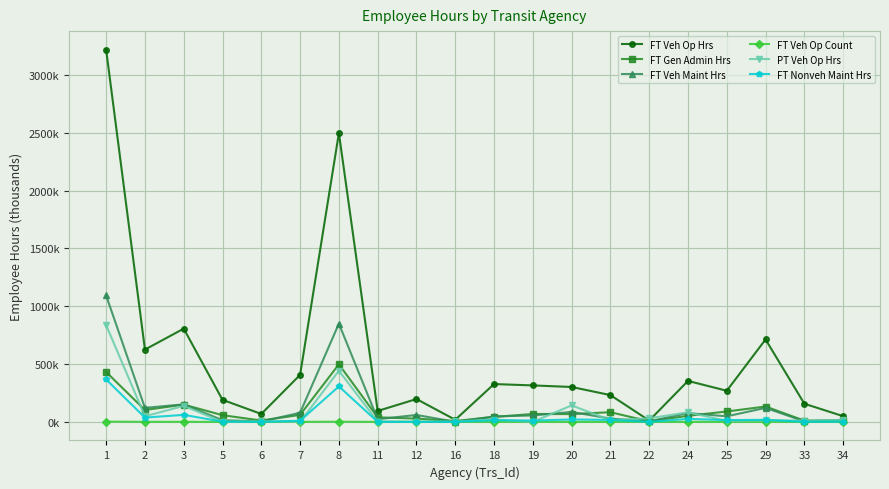

Is this an area chart (filled region under the line)?

No